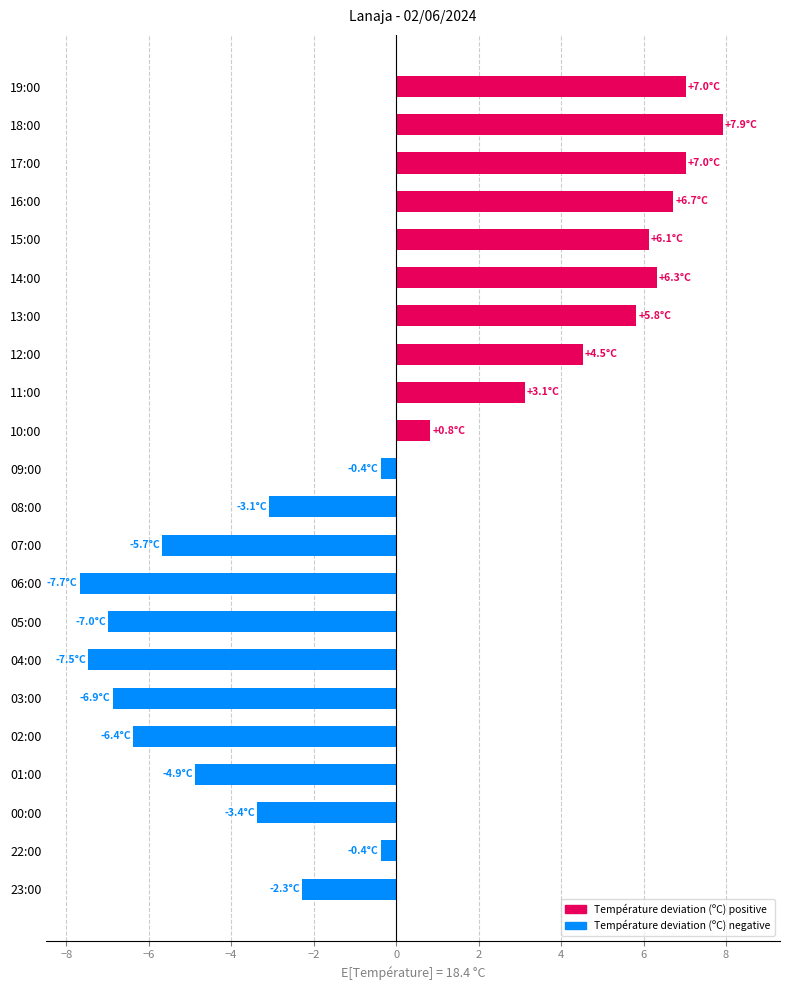

What is the change in value from 02:00 to 13:00?

+12.2